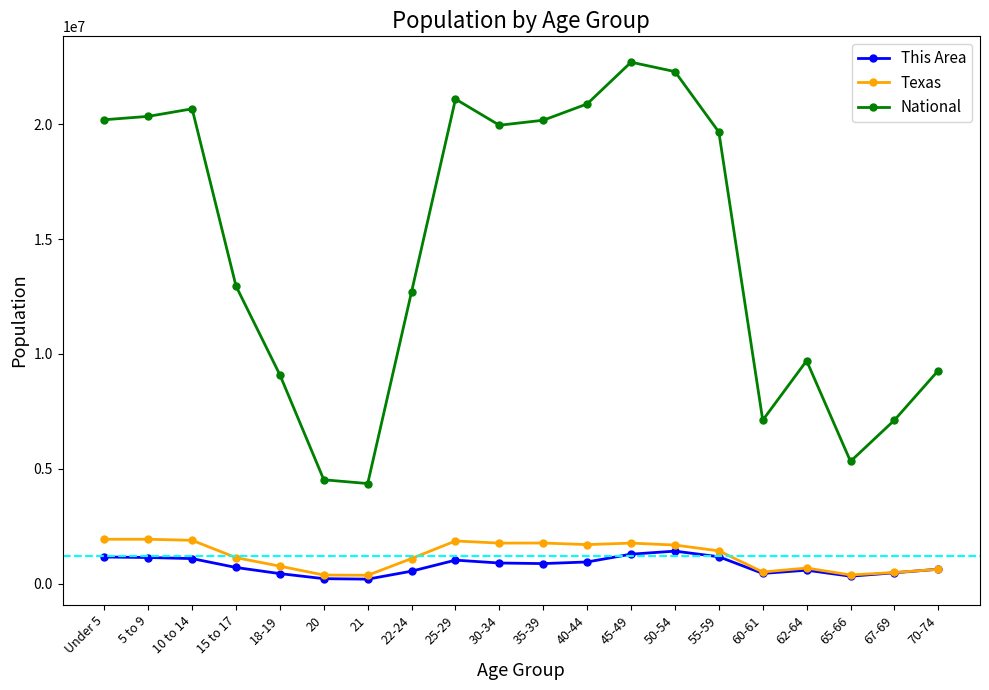

How many categories are shown in the chart?

20